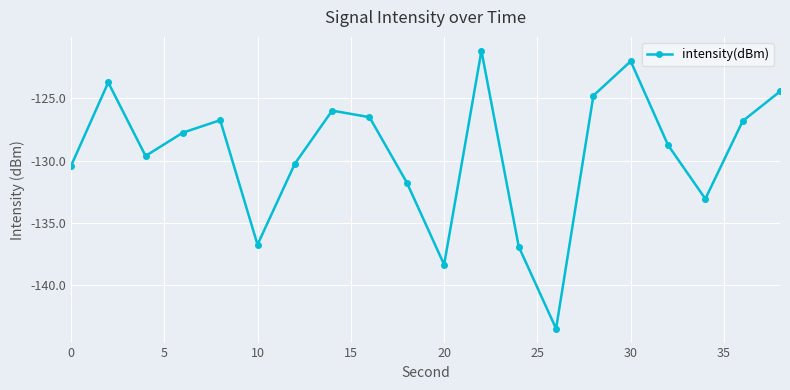

True or false: the data has more than 0 interior local peaks.

True